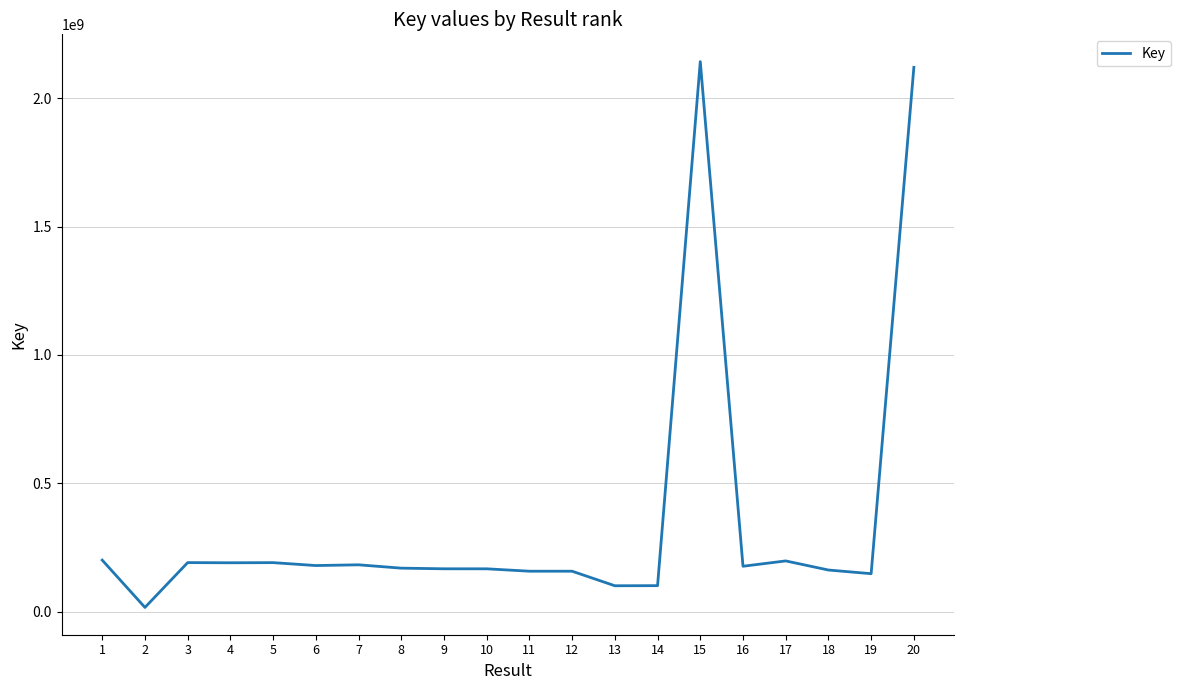

What is the maximum value shown in the chart?

2142382186